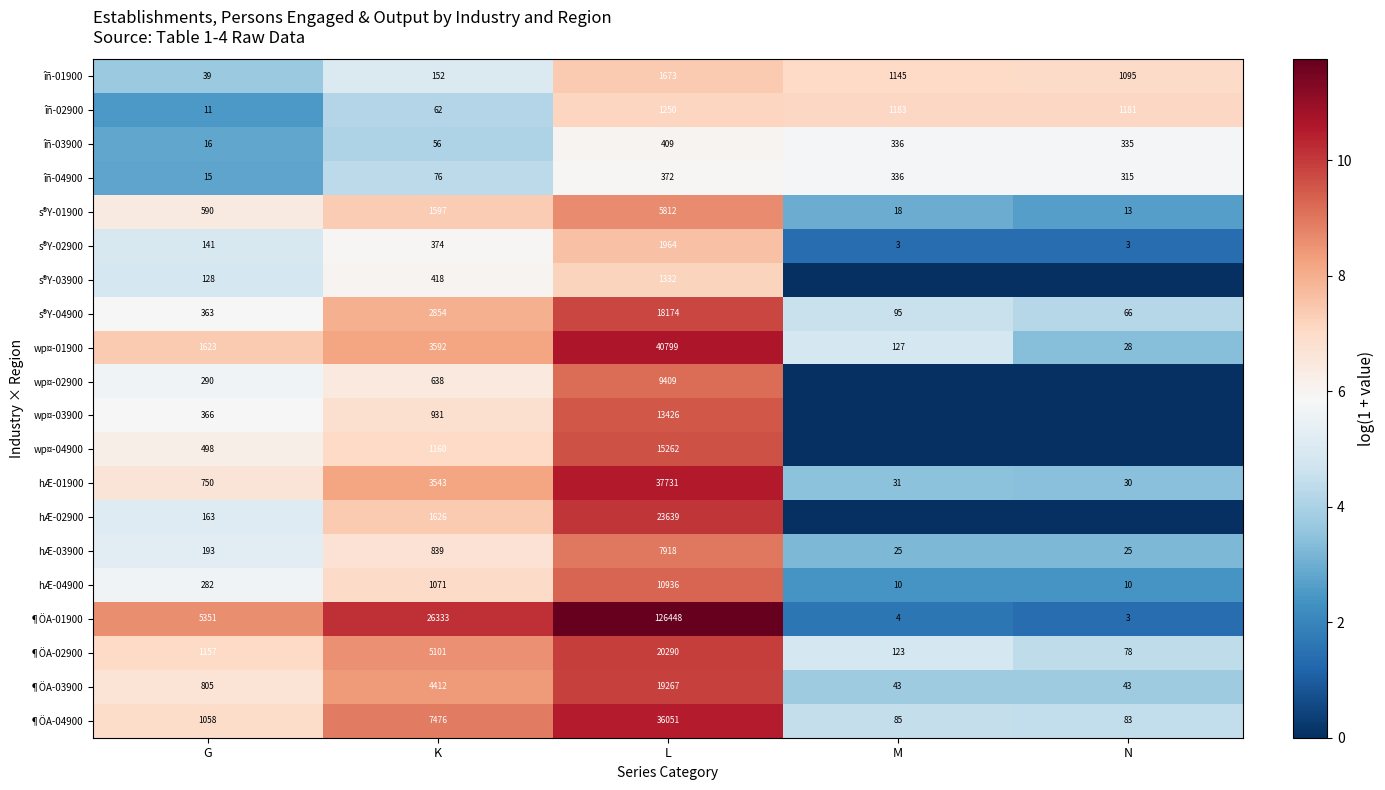

Which category has the highest value across all series?

L